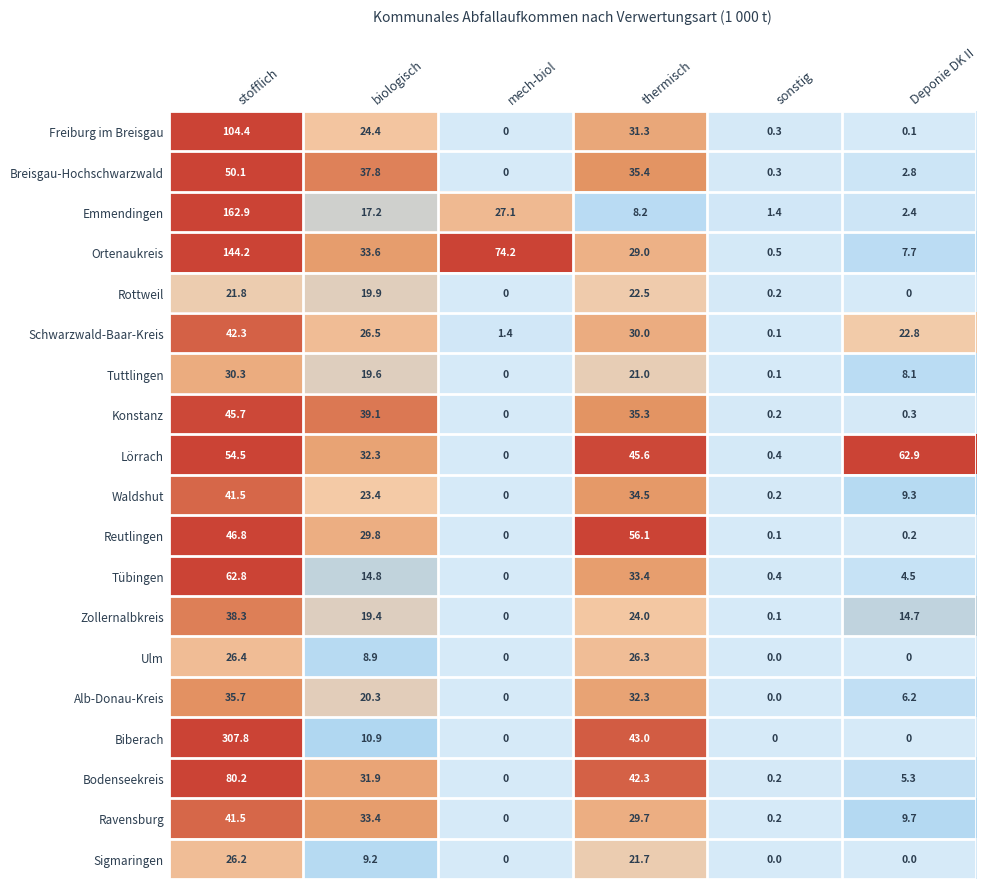

How many data points does each series have?

6